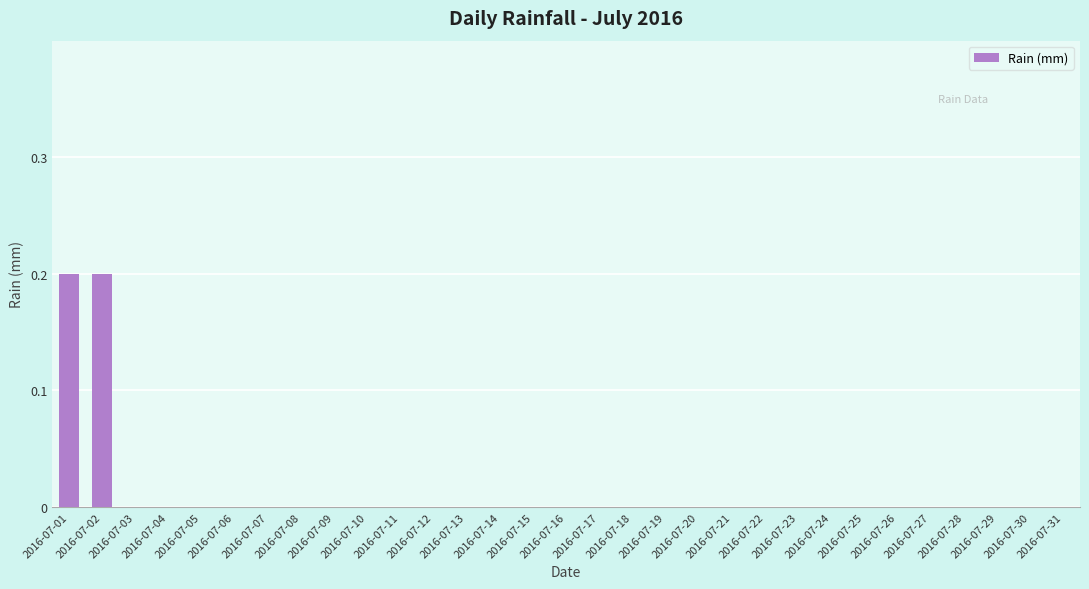

The value at 2016-07-29 is 0.0. True or false?

True